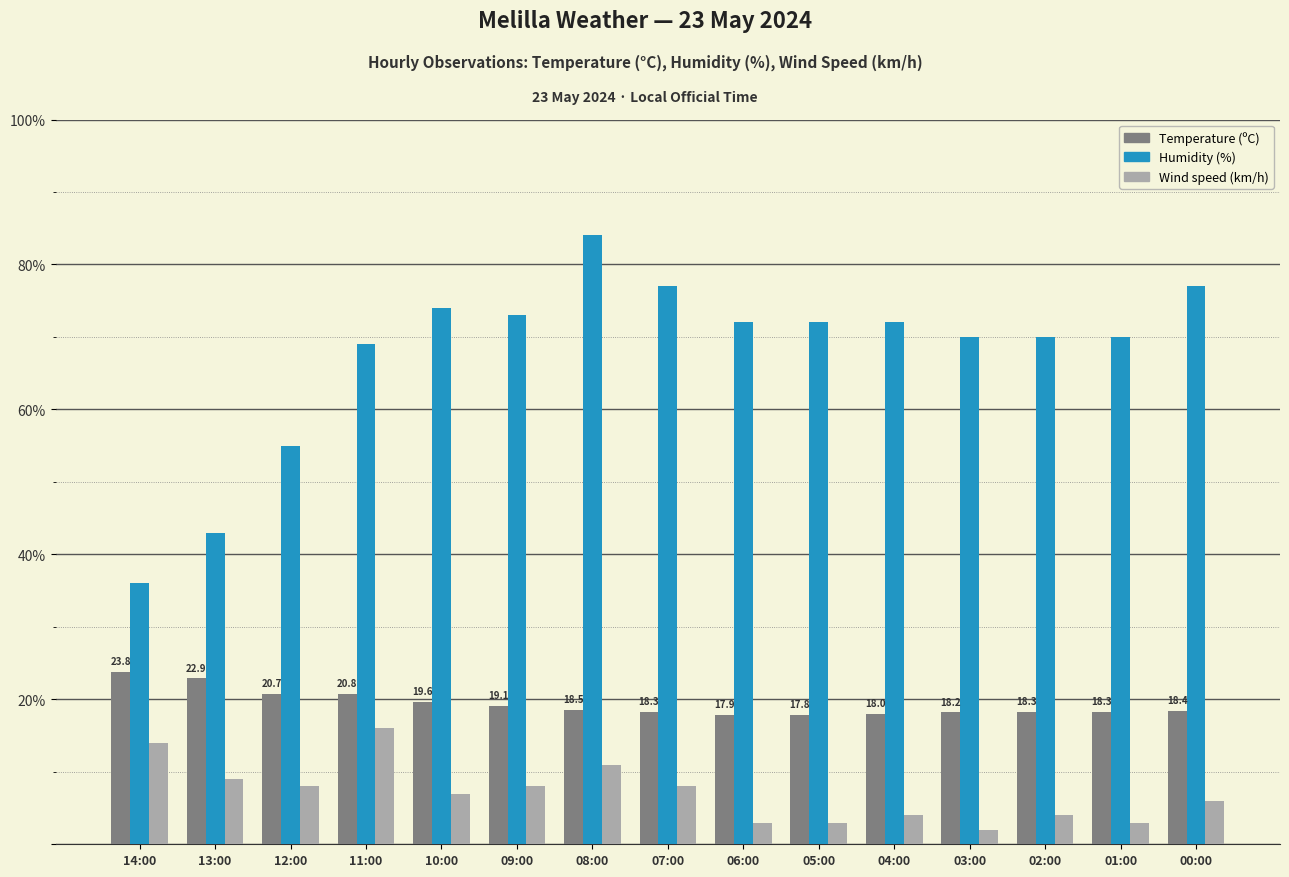

What position from the right is 10:00?

11